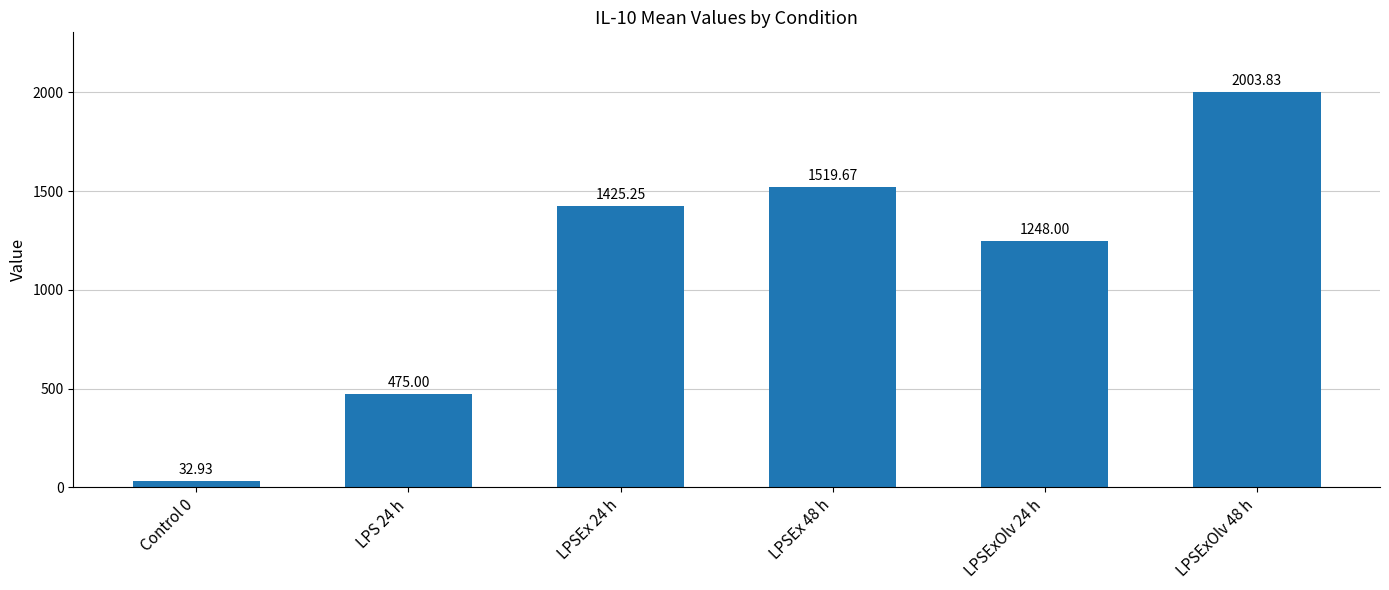

What is the difference between the maximum and minimum values?

1970.9